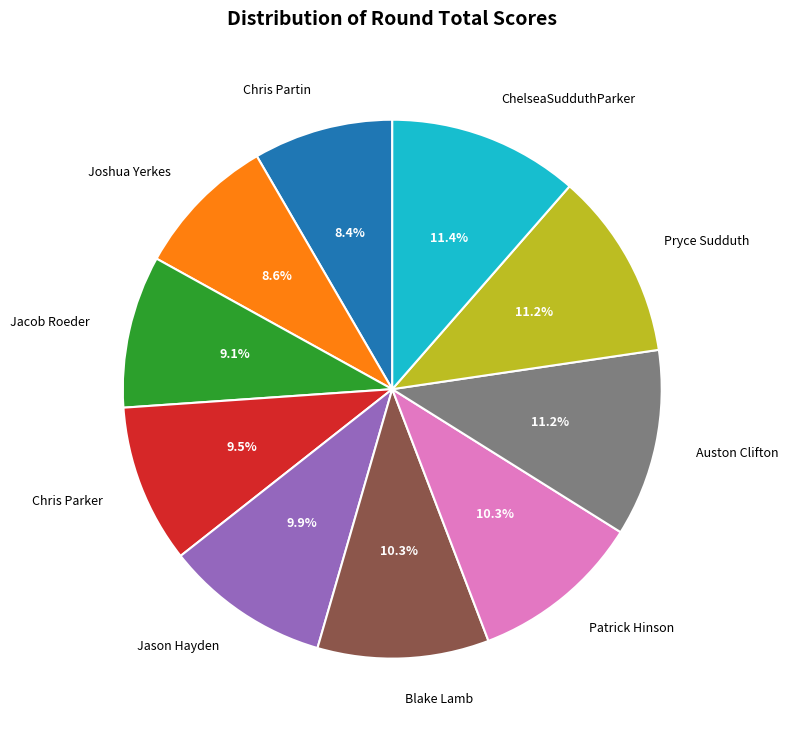

Which has a higher value, Patrick Hinson or Chris Partin?

Patrick Hinson